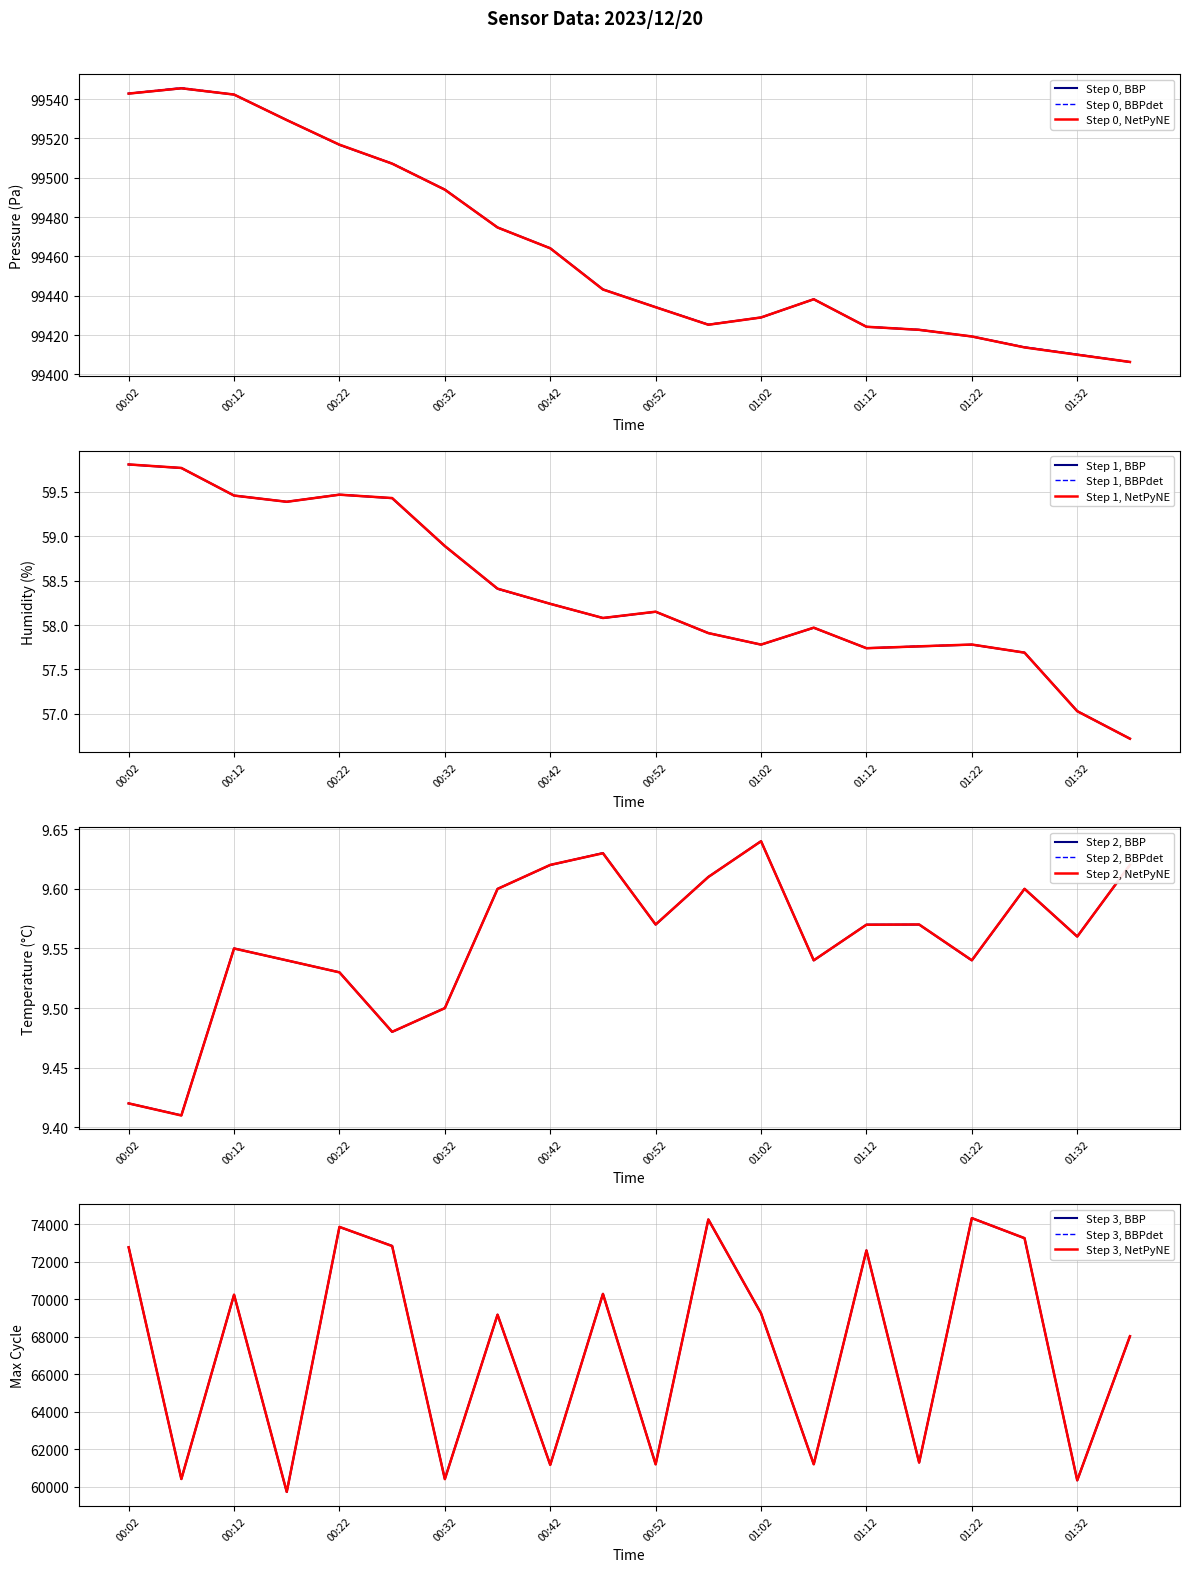

At 00:42, list the series in order from smallest to largest.

BME280_temperature, BME280_humidity, Max_cycle, BME280_pressure